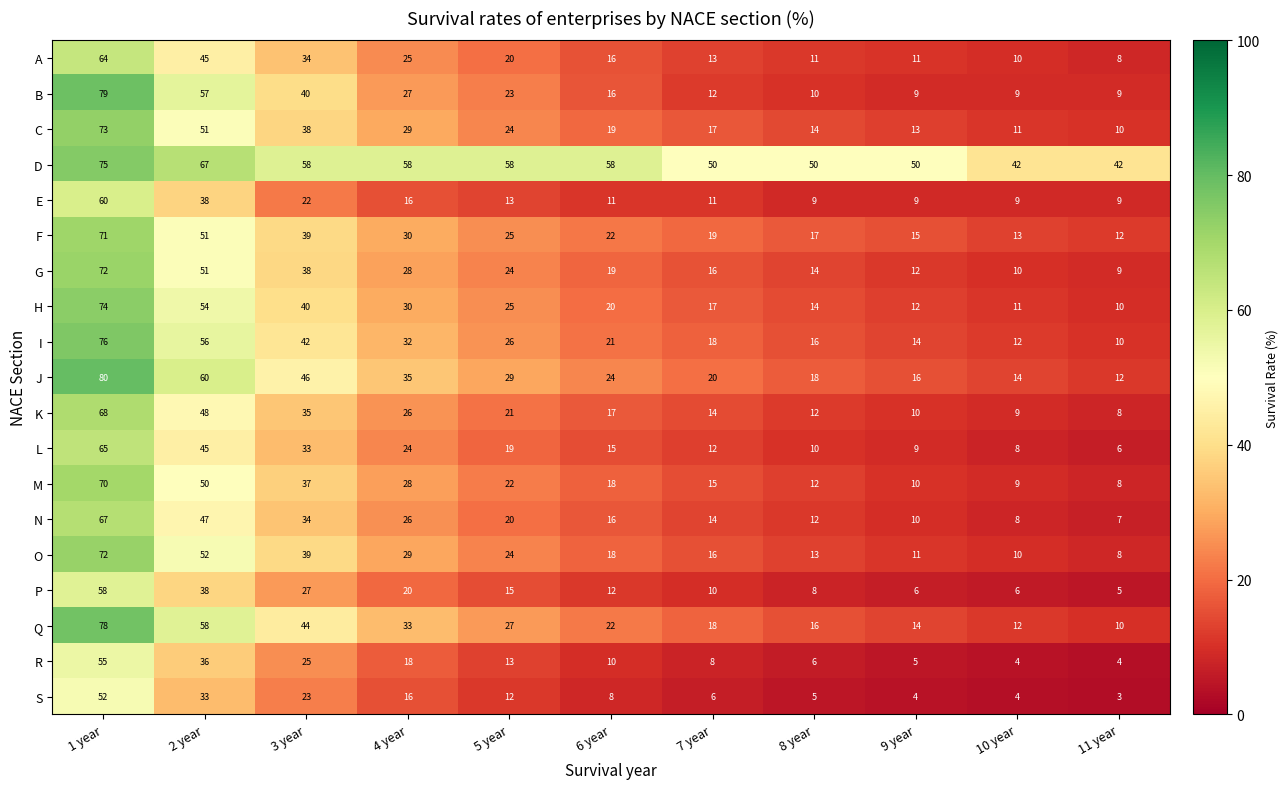

At which label is G closest to 40?

3 year